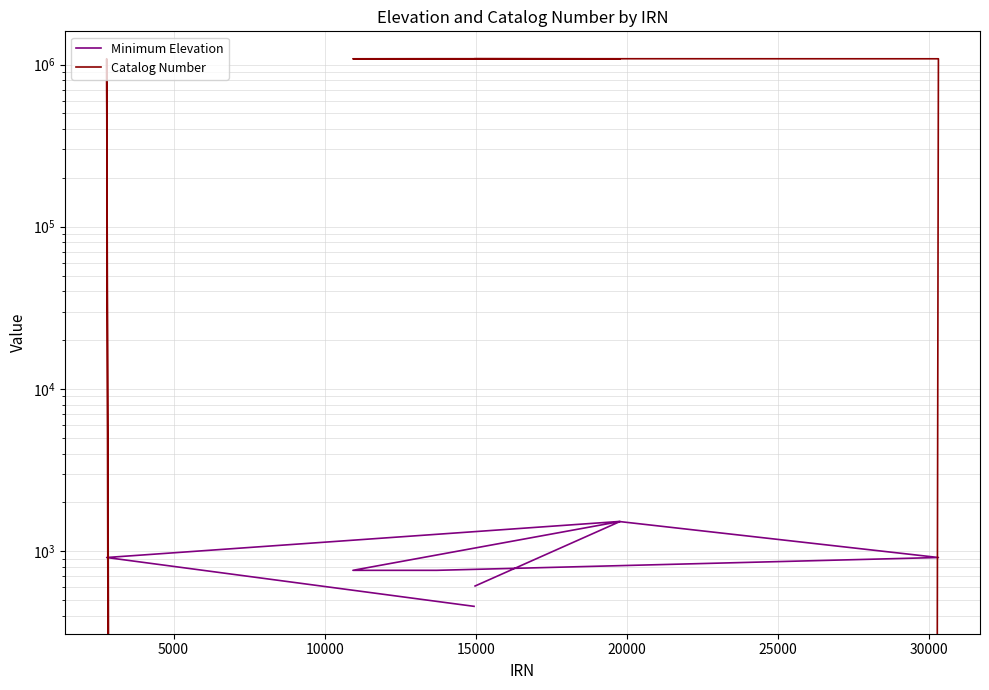

True or false: Minimum Elevation has more than 2 interior local peaks.

False